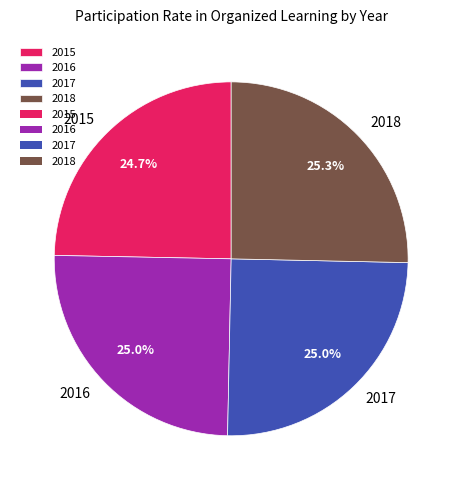

To the nearest percent, what is the combined percentage of 2016 and 2018?

50%